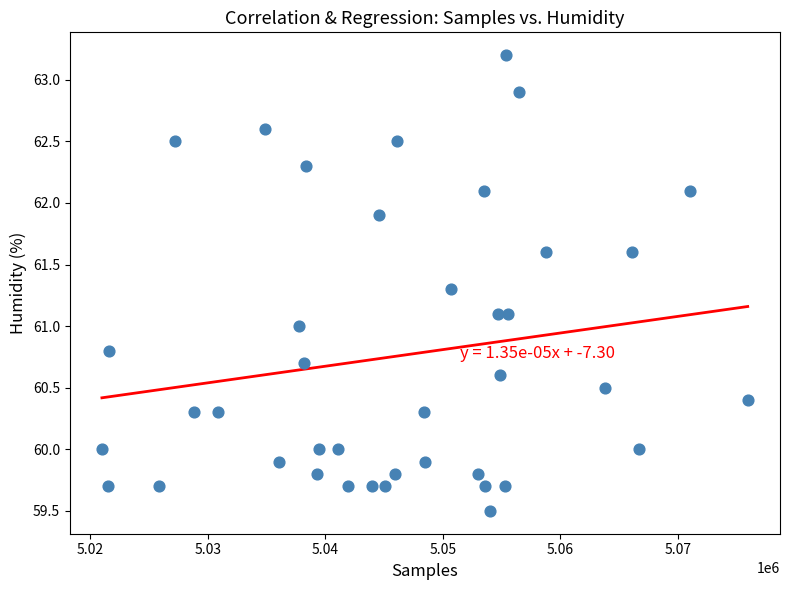

What is the range of X values (max minus min)?

54952.0